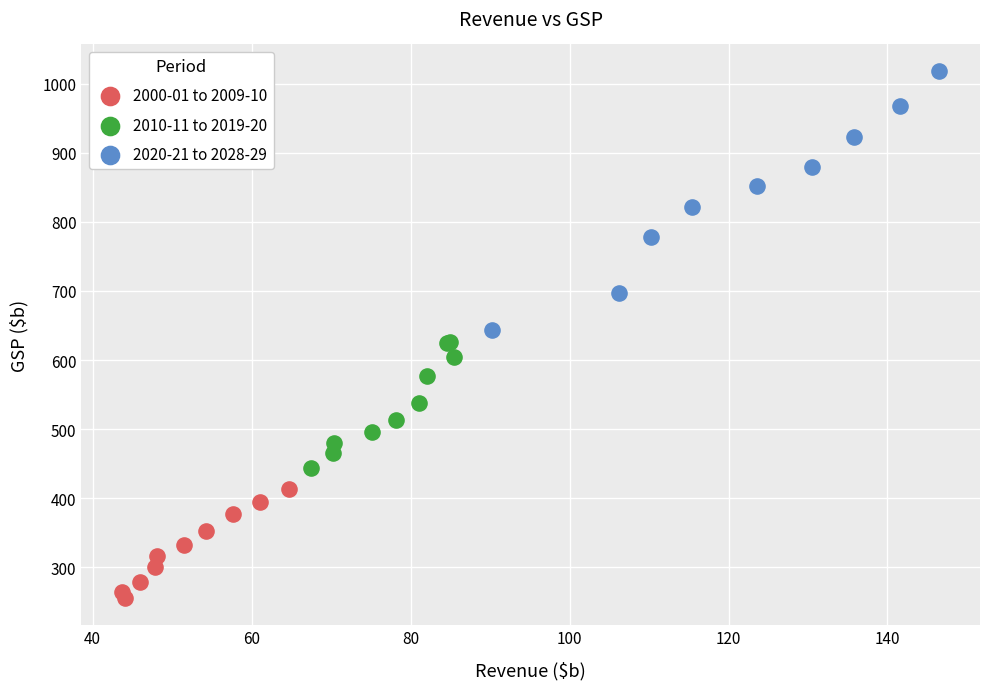

Which series reaches the minimum Y coordinate?

2000-01 to 2009-10